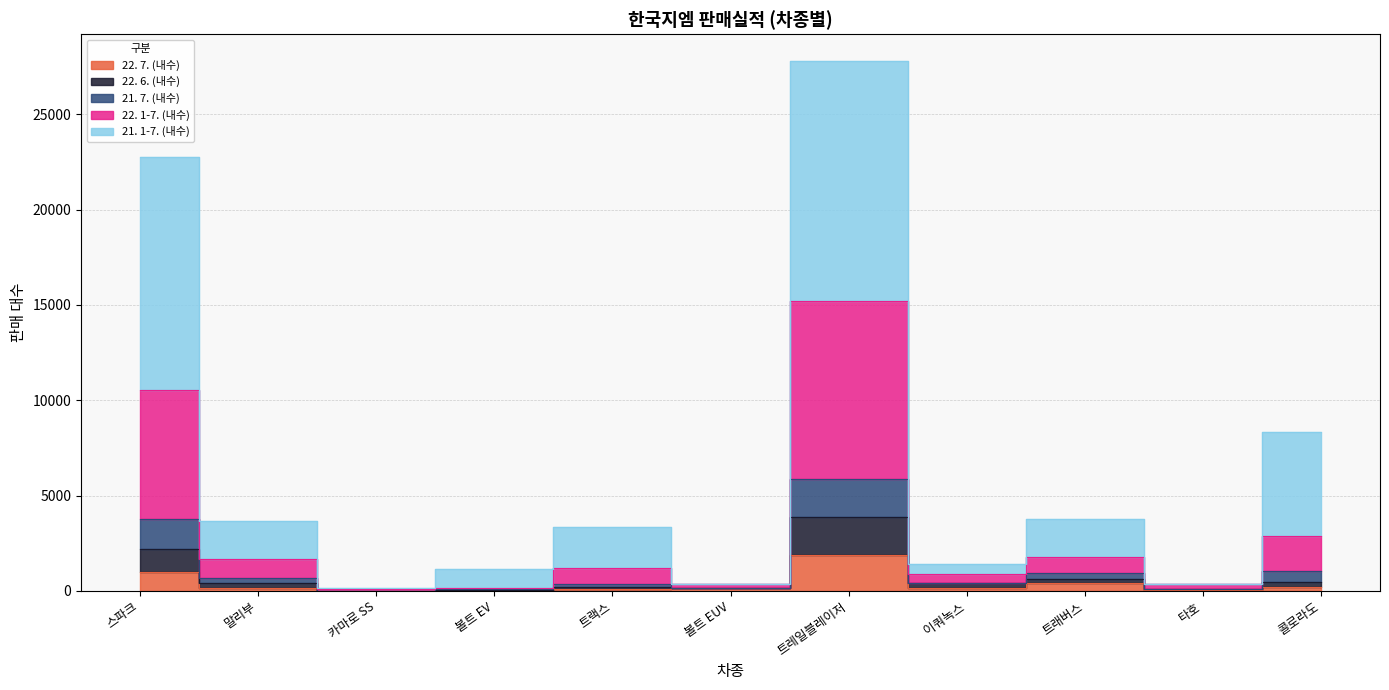

What position from the right is 트래버스?

3